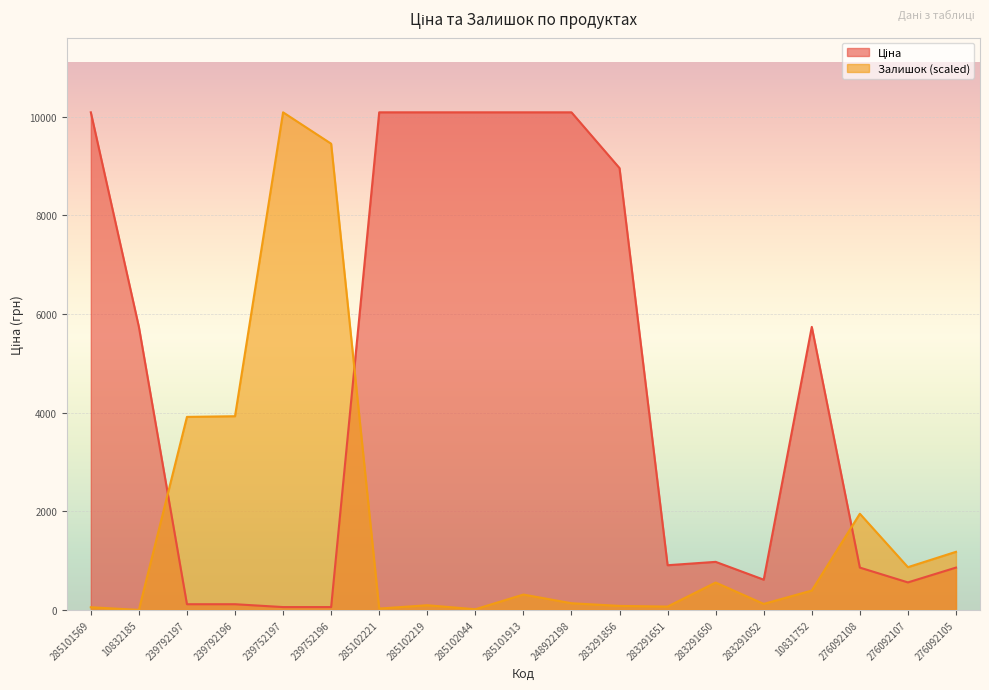

What is the spread (max minus min) of values at 283291650?

419.2